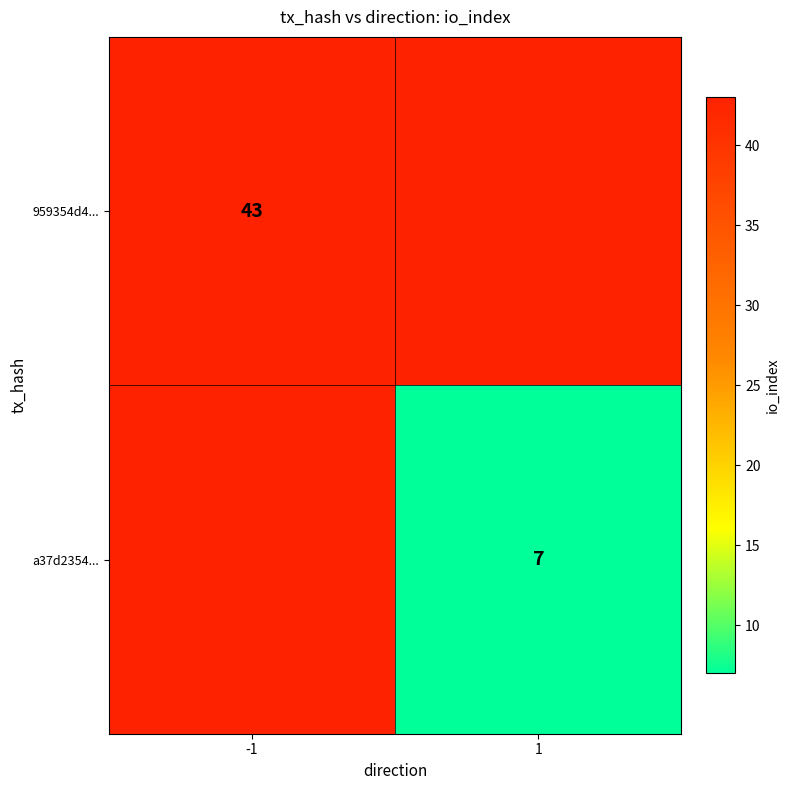

Between 1 and -1, which is larger?

-1